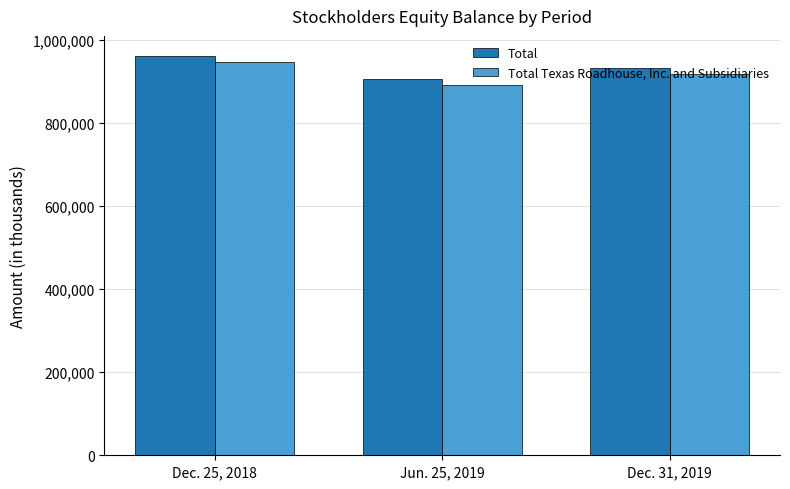

Reading right to left, transcribe all the data shown in this chart.

Total: 931169	905618	960708
Total Texas Roadhouse, Inc. and Subsidiaries: 915994	890852	945569